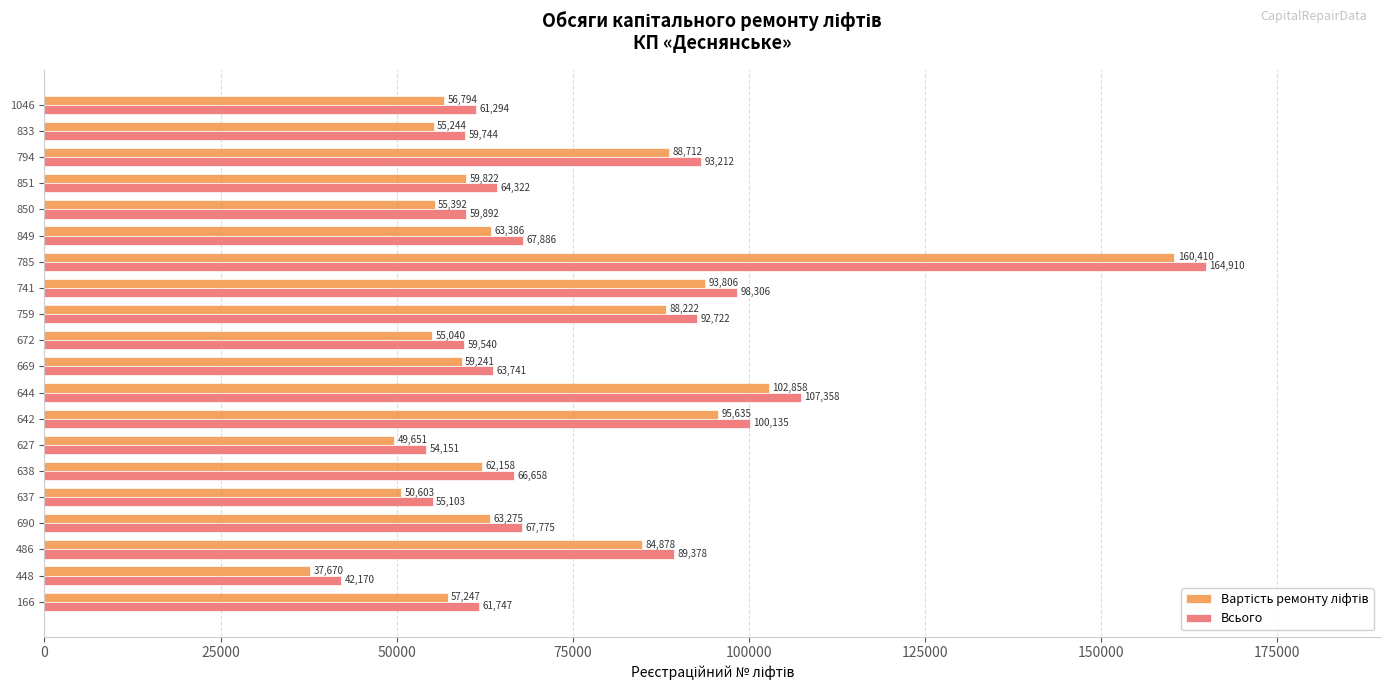

Where is Всього nearest to the value 103539?

642